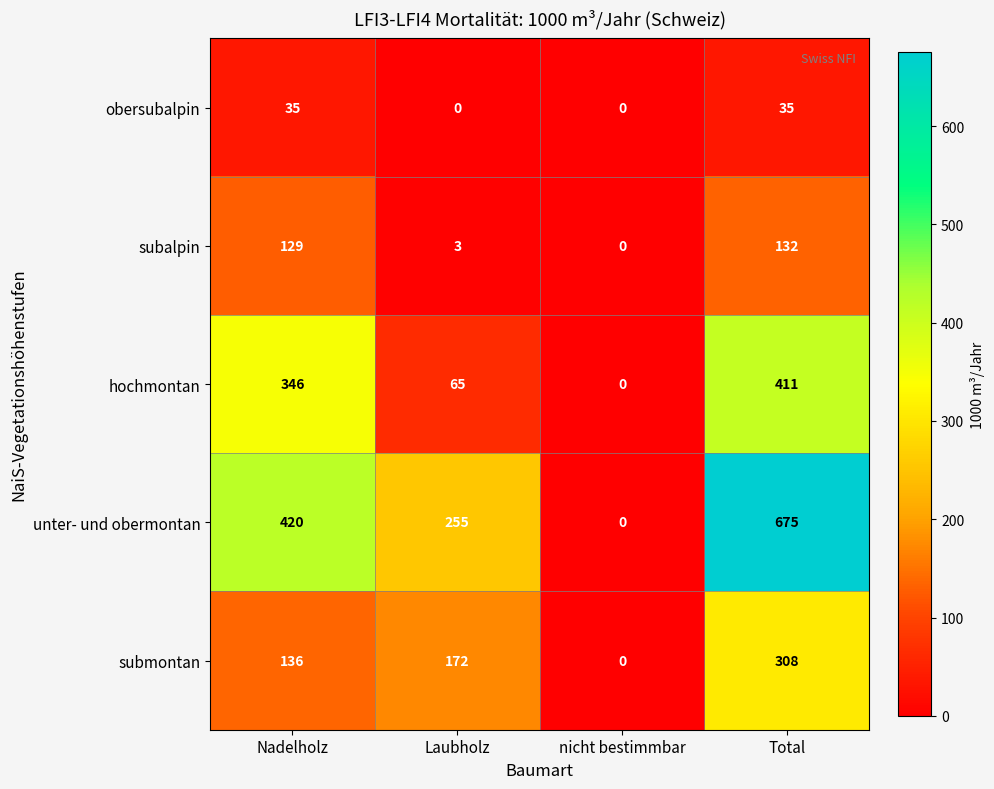

Is the value of unter- und obermontan at Nadelholz greater than the value of subalpin at Nadelholz?

Yes